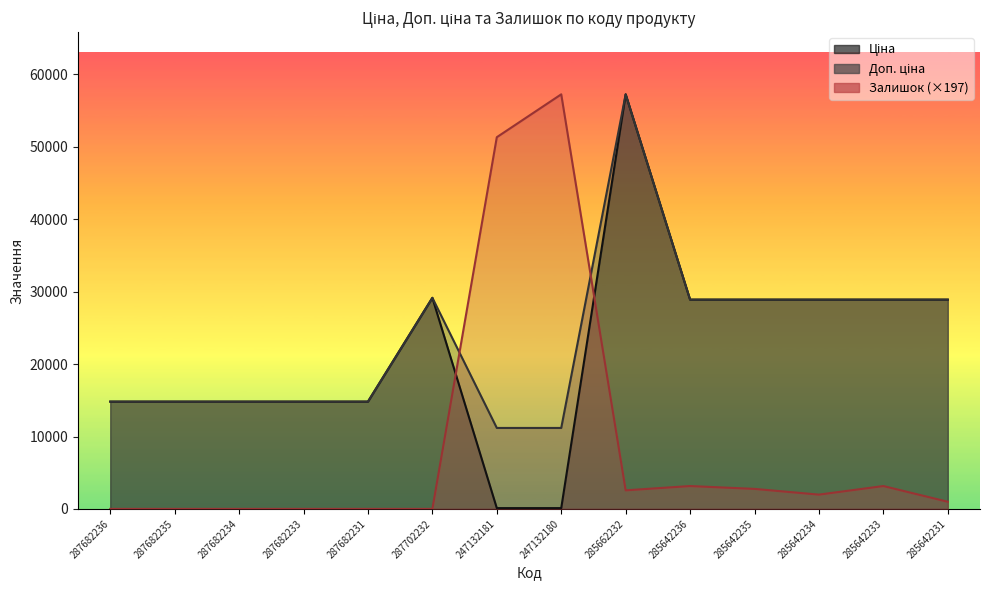

The value of Доп. ціна at 287682231 is 14817.6. True or false?

True